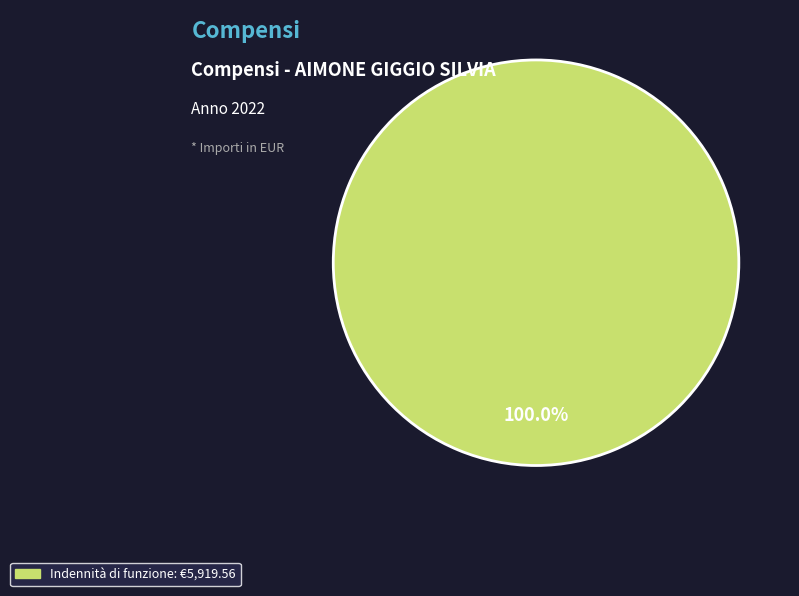

Is there a majority slice in this chart?

Yes